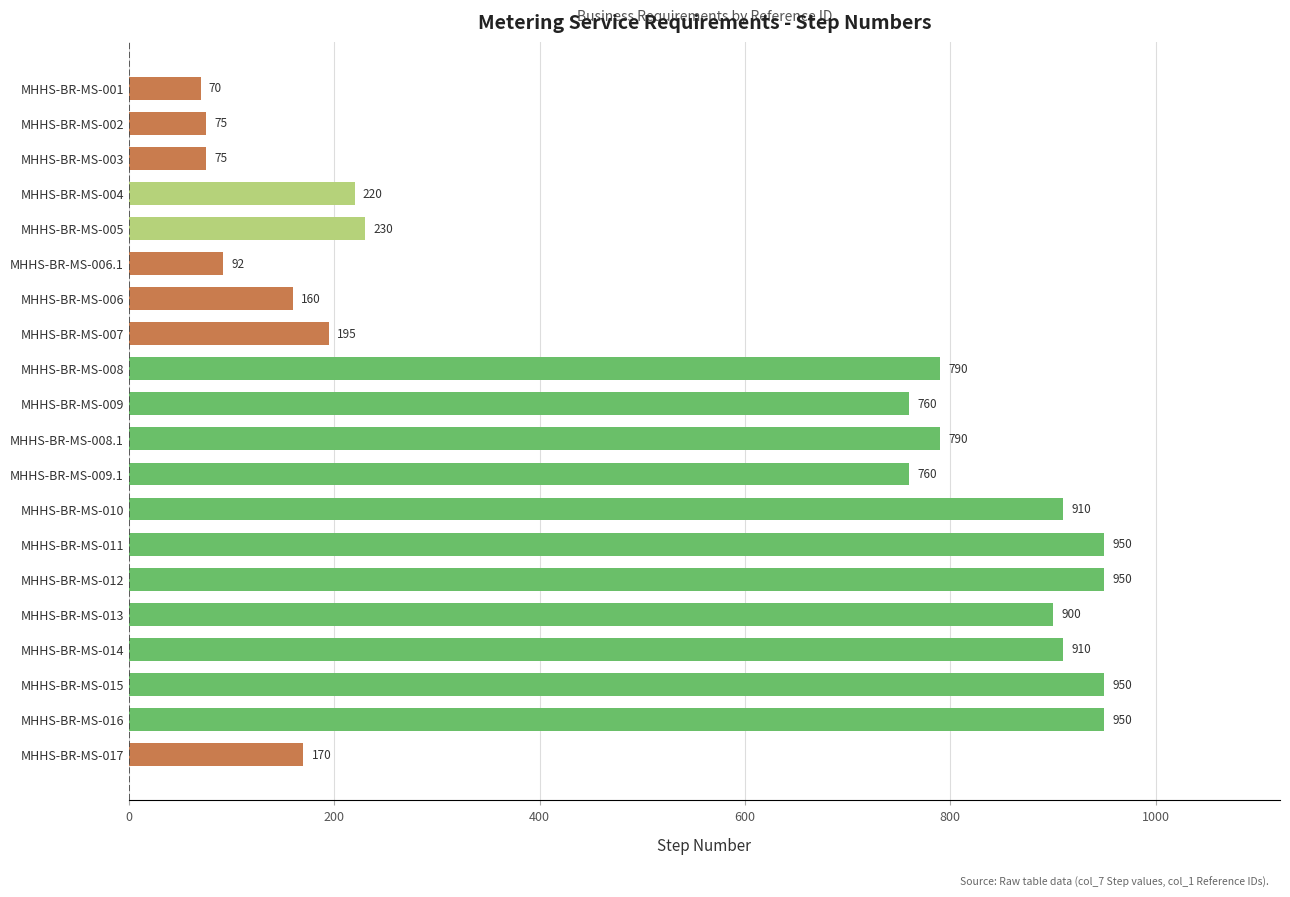

What is the label of the 13th bar from the bottom?

MHHS-BR-MS-007